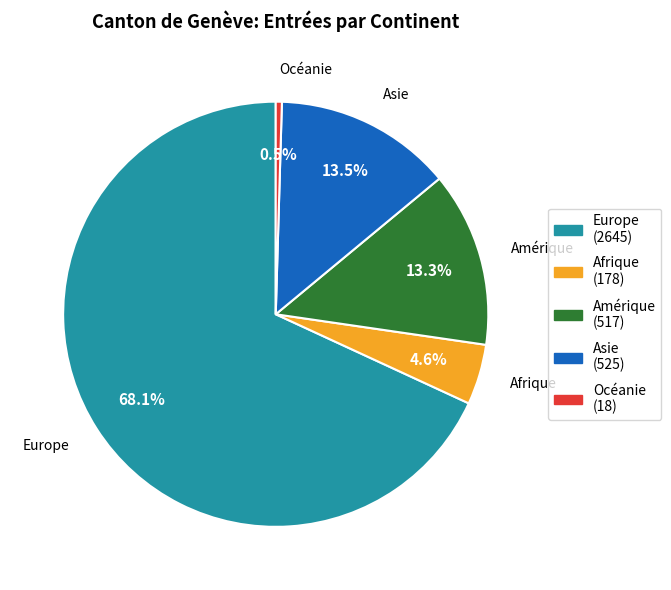

To the nearest percent, what portion does Amérique represent?

13%